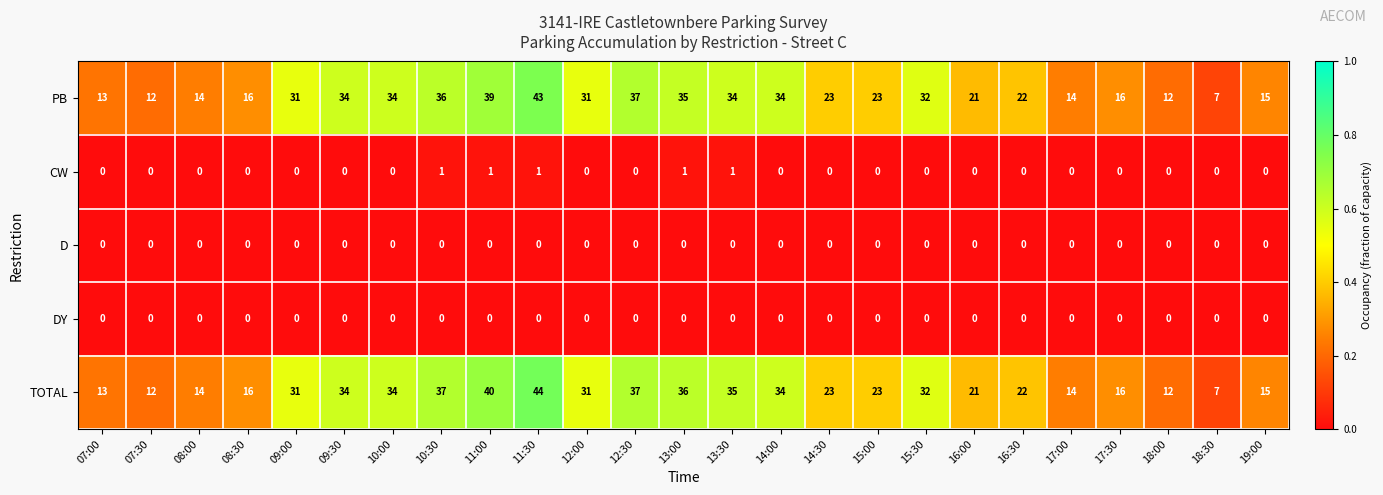

Which category has the highest value across all series?

11:30